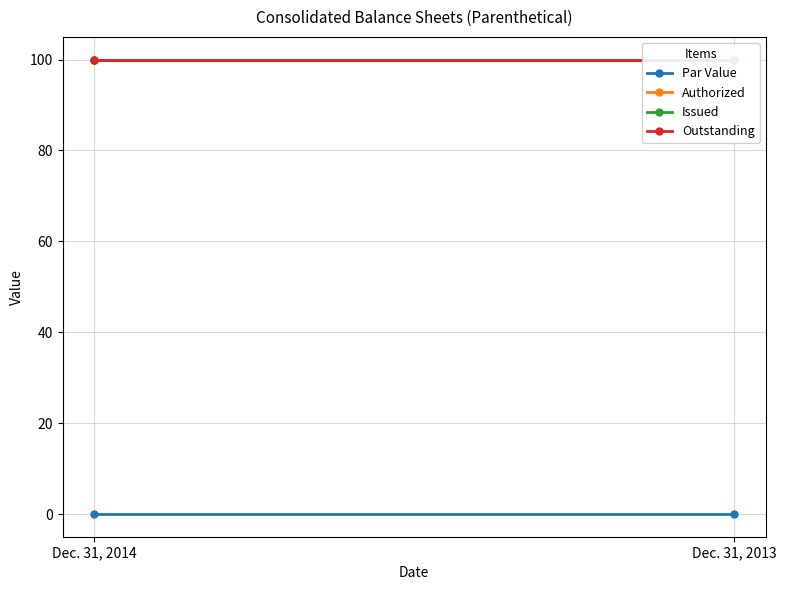

The Issued series shows 100.0 at Dec. 31, 2014. True or false?

True